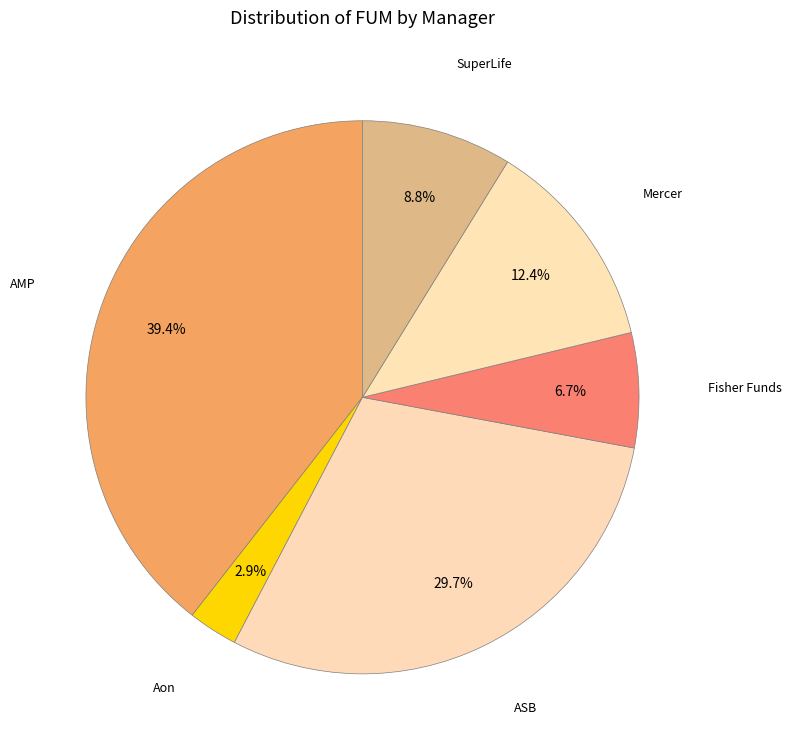

Between AMP and SuperLife, which is larger?

AMP